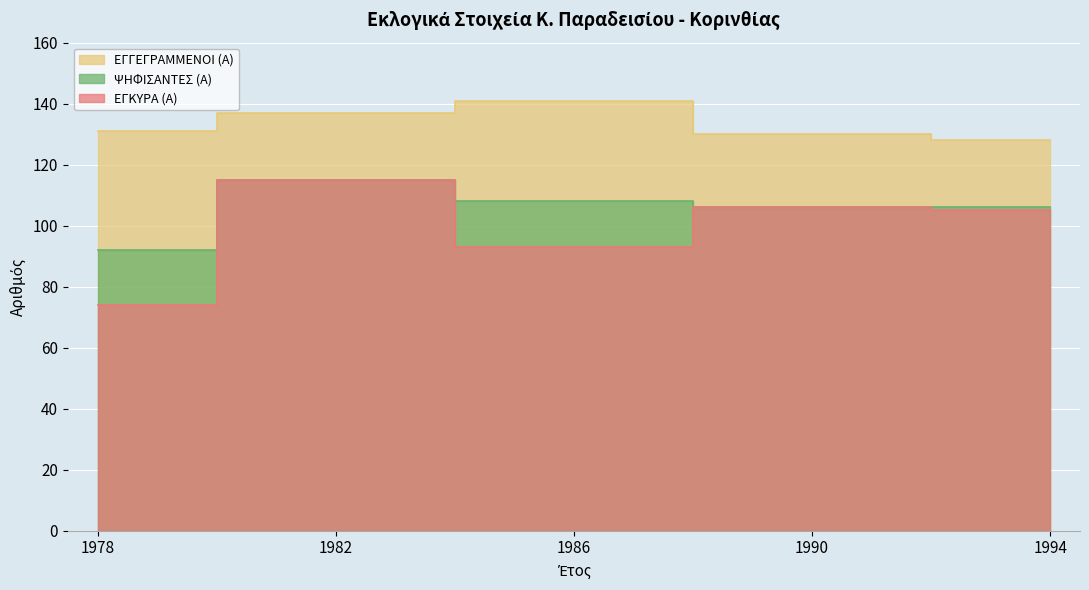

True or false: ΨΗΦΙΣΑΝΤΕΣ (Α) has more than 2 interior local peaks.

False